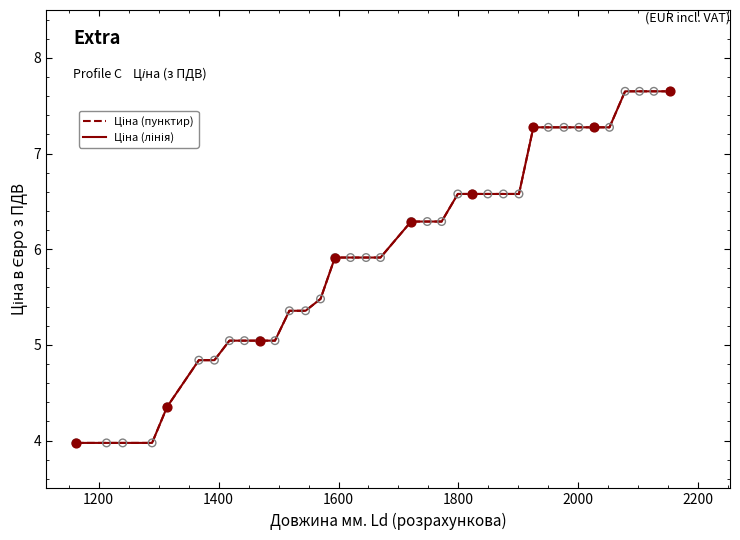

What is the greatest value displayed?

7.7